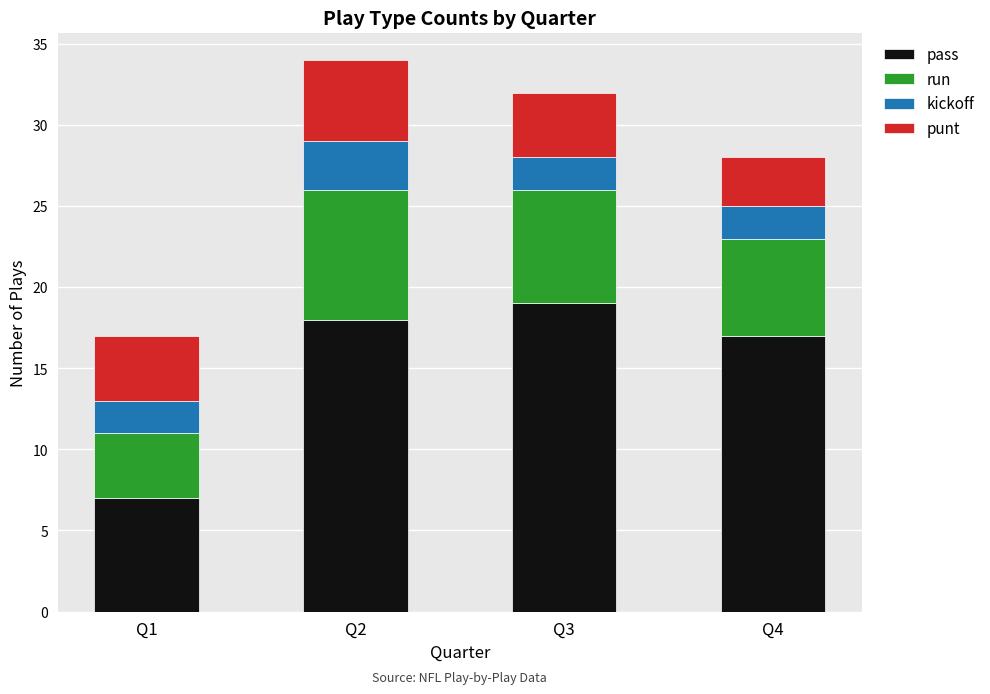

Which category has the lowest value in the pass series?

Q1